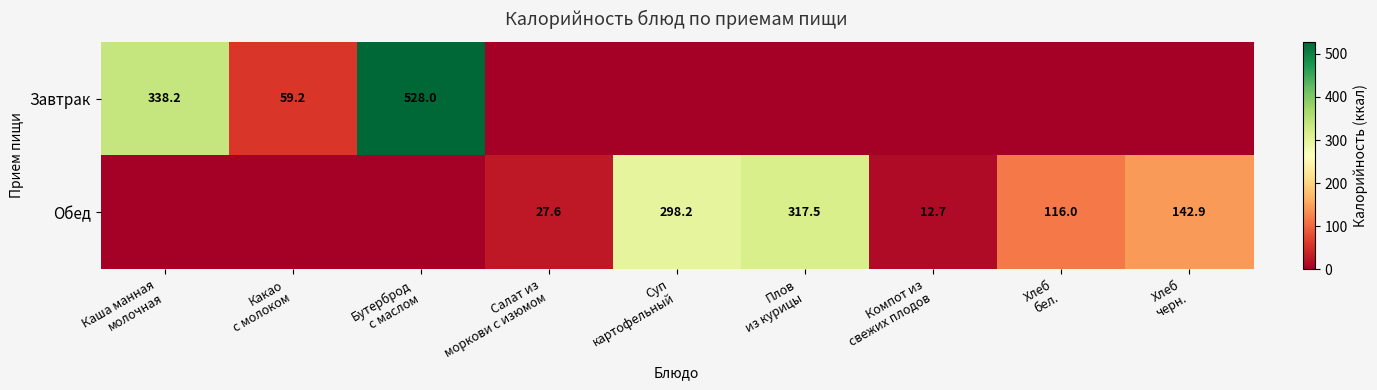

List the series in order of their peak value, highest first.

Завтрак, Обед